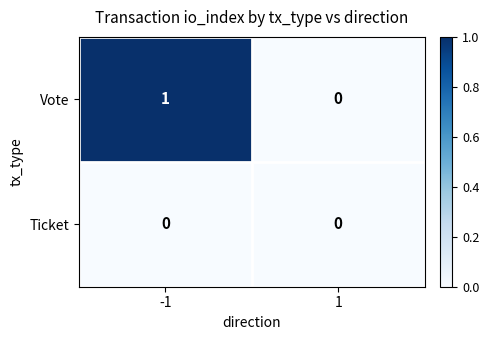

The value of Vote at -1 is 1. True or false?

True